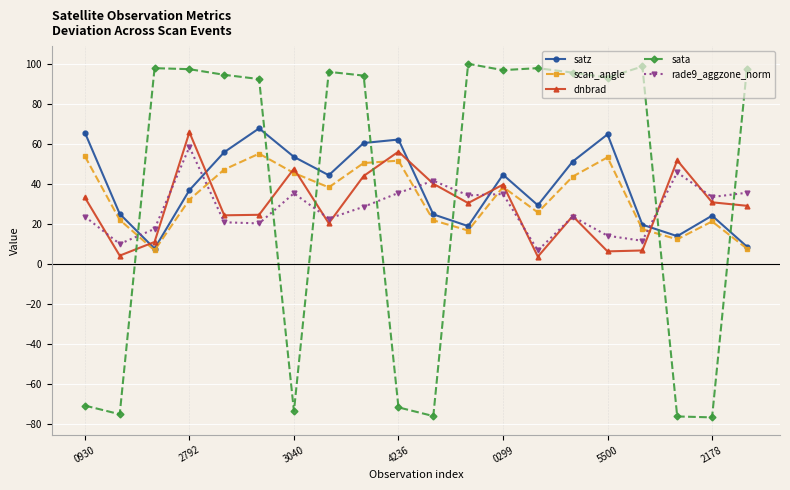

Which series has the largest range (max minus min)?

sata